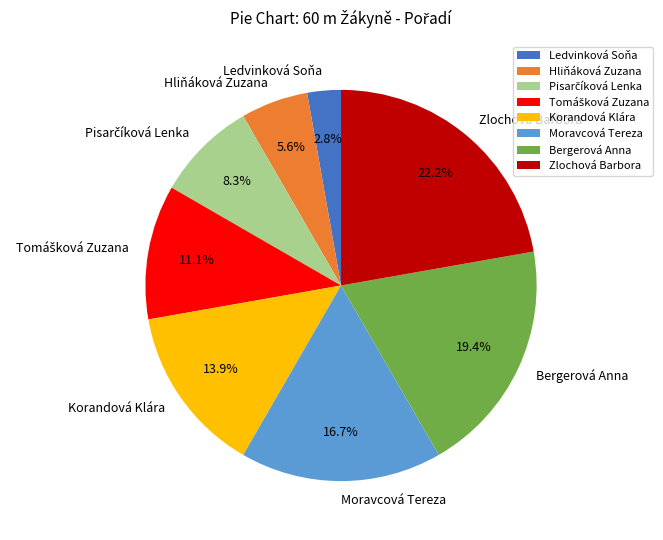

Which has a higher value, Moravcová Tereza or Hliňáková Zuzana?

Moravcová Tereza